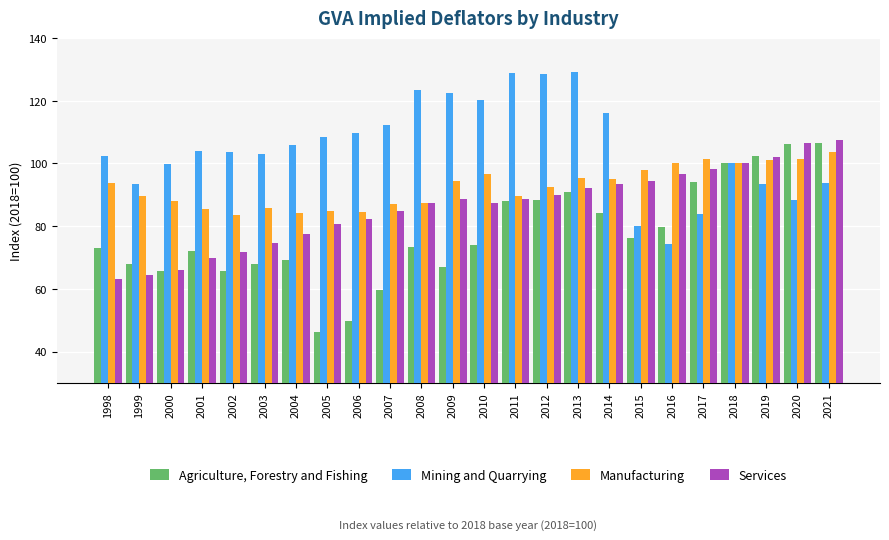

At which label does Manufacturing first exceed 93?

1998